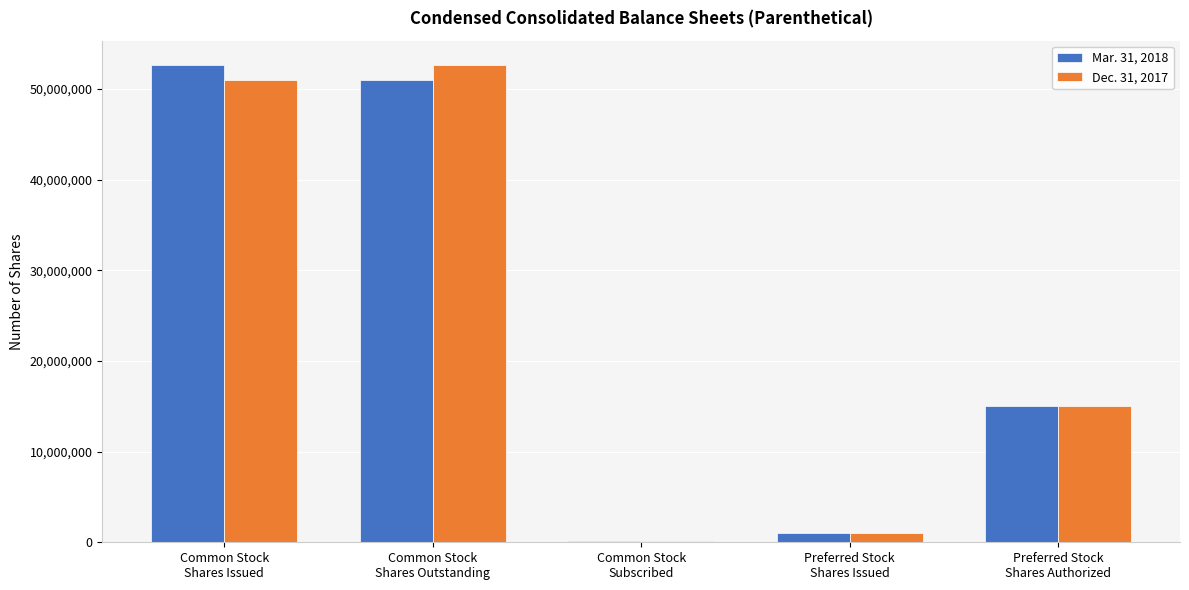

Reading left to right, what are all the values shown in this chart?

Mar. 31, 2018: Common Stock
Shares Issued=52686537	Common Stock
Shares Outstanding=50991285	Common Stock
Subscribed=104958	Preferred Stock
Shares Issued=1000000	Preferred Stock
Shares Authorized=15000000
Dec. 31, 2017: Common Stock
Shares Issued=50991285	Common Stock
Shares Outstanding=52686537	Common Stock
Subscribed=158015	Preferred Stock
Shares Issued=1000000	Preferred Stock
Shares Authorized=15000000